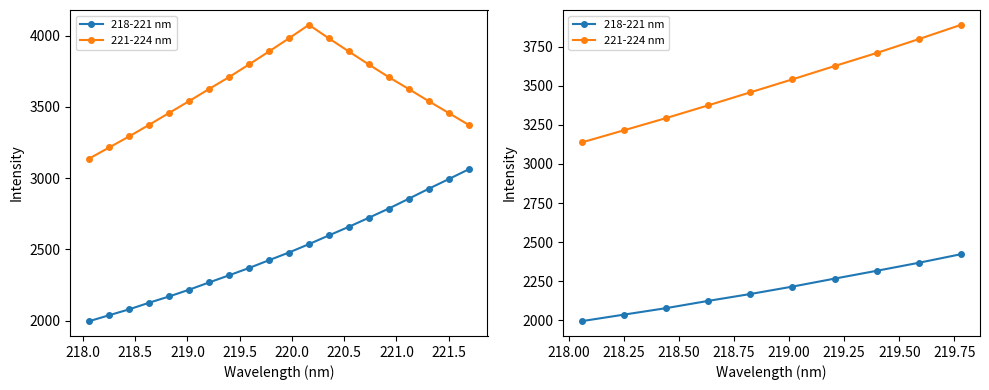

What are all the series names shown in the legend?

218-221 nm, 221-224 nm